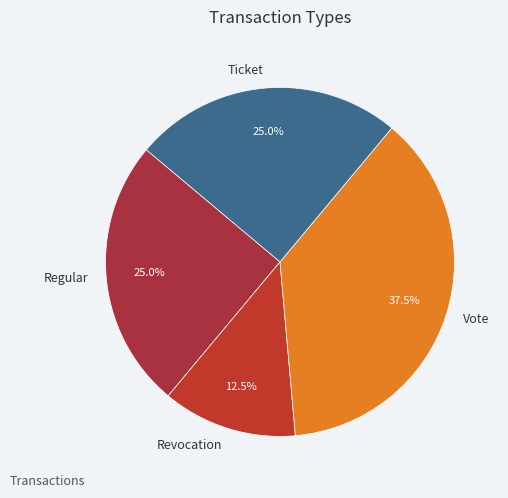

How many segments does this pie chart have?

4